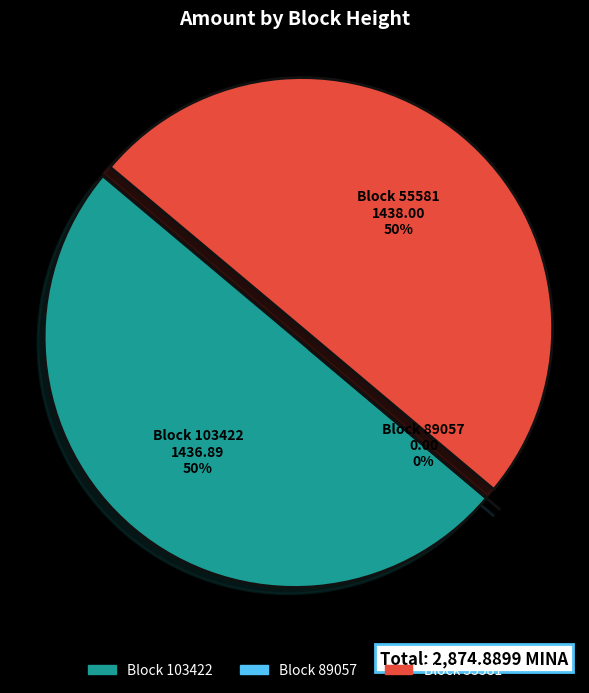

True or false: 103422 accounts for 38% of the total.

False